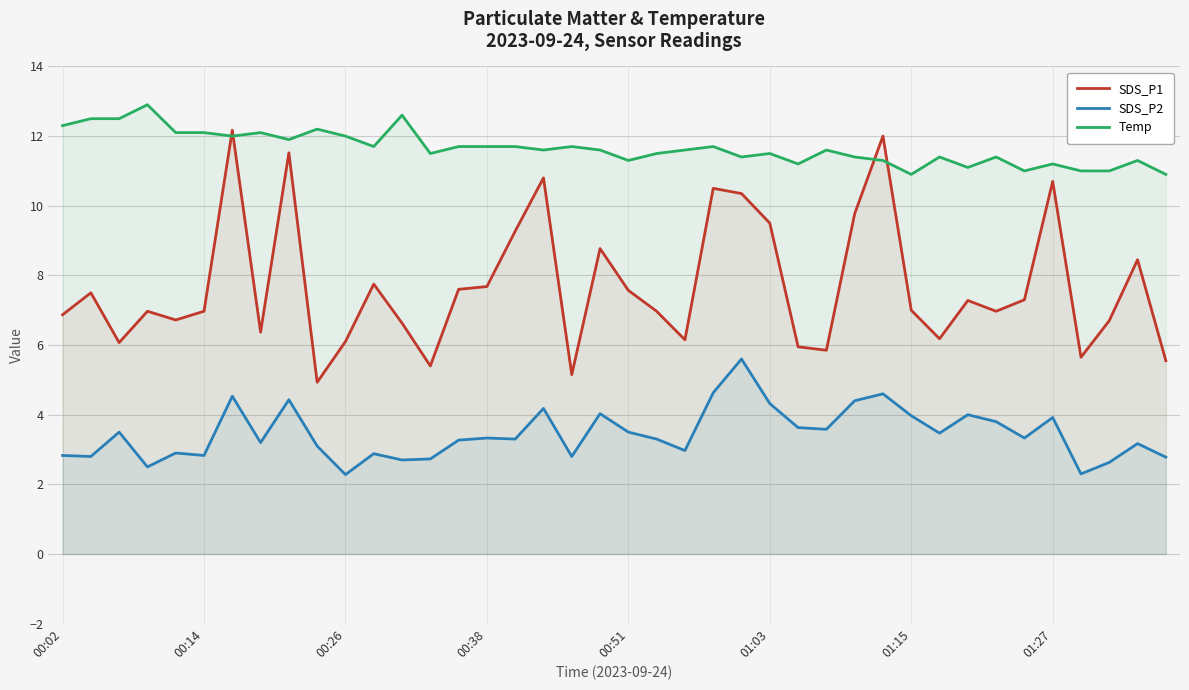

Which series has the largest range (max minus min)?

SDS_P1